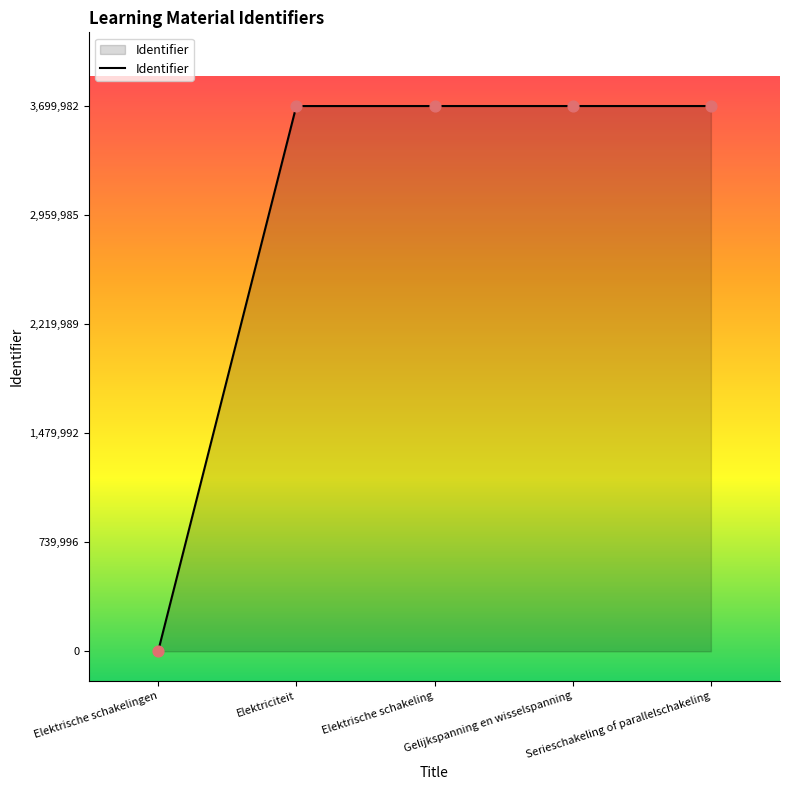

What is the change in value from Elektrische schakeling to Gelijkspanning en wisselspanning?

+4